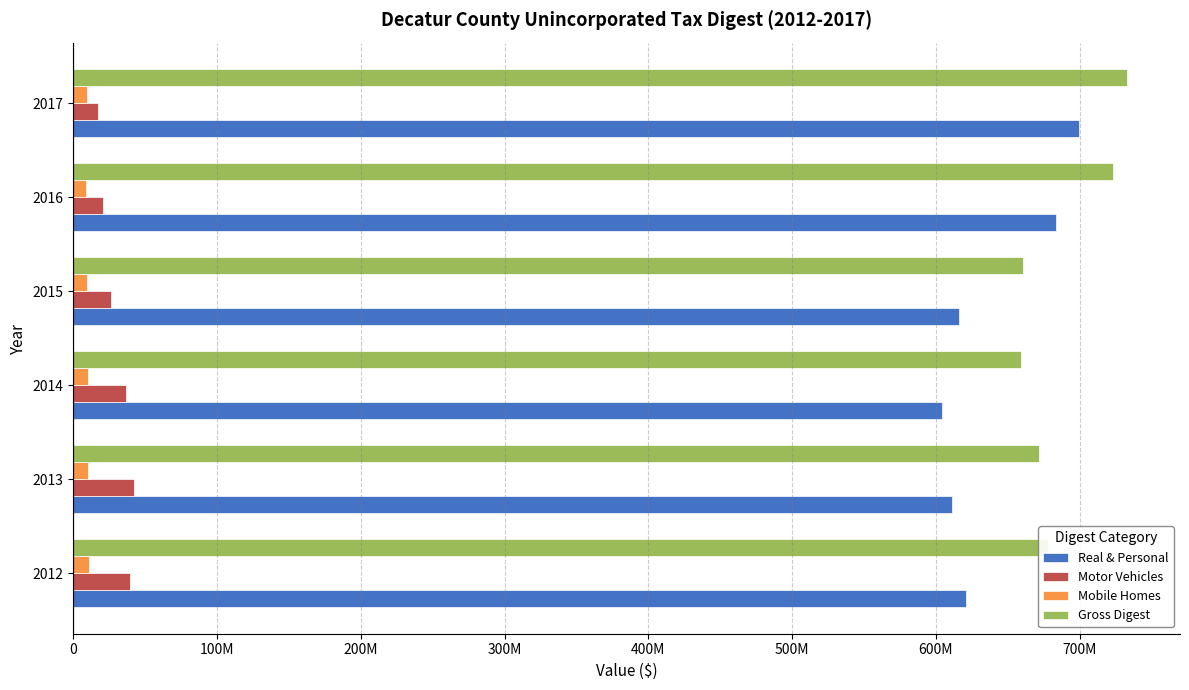

What are all the series names shown in the legend?

Real & Personal, Motor Vehicles, Mobile Homes, Gross Digest